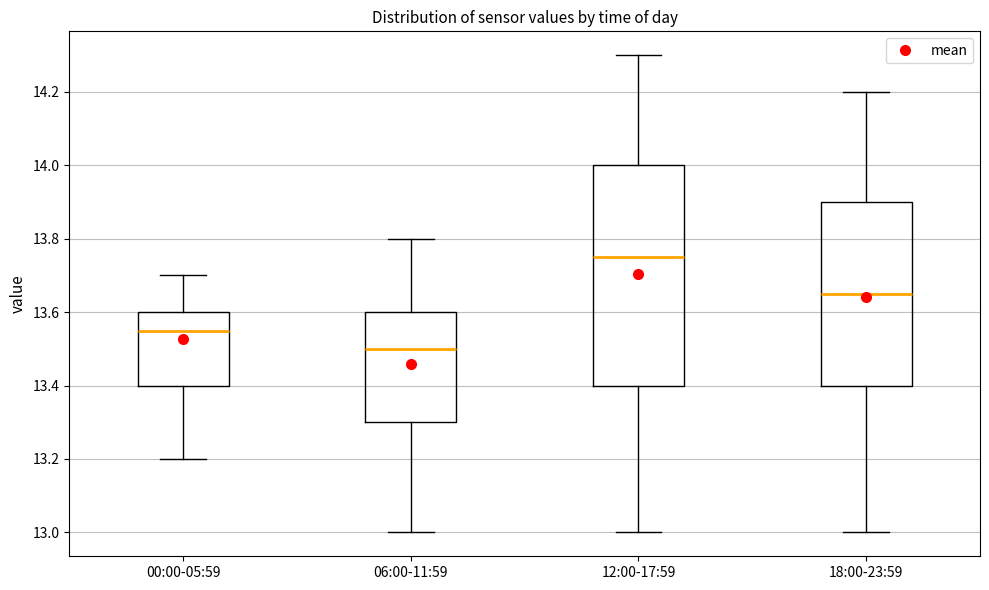

Which box has the lowest median line?

06:00-11:59